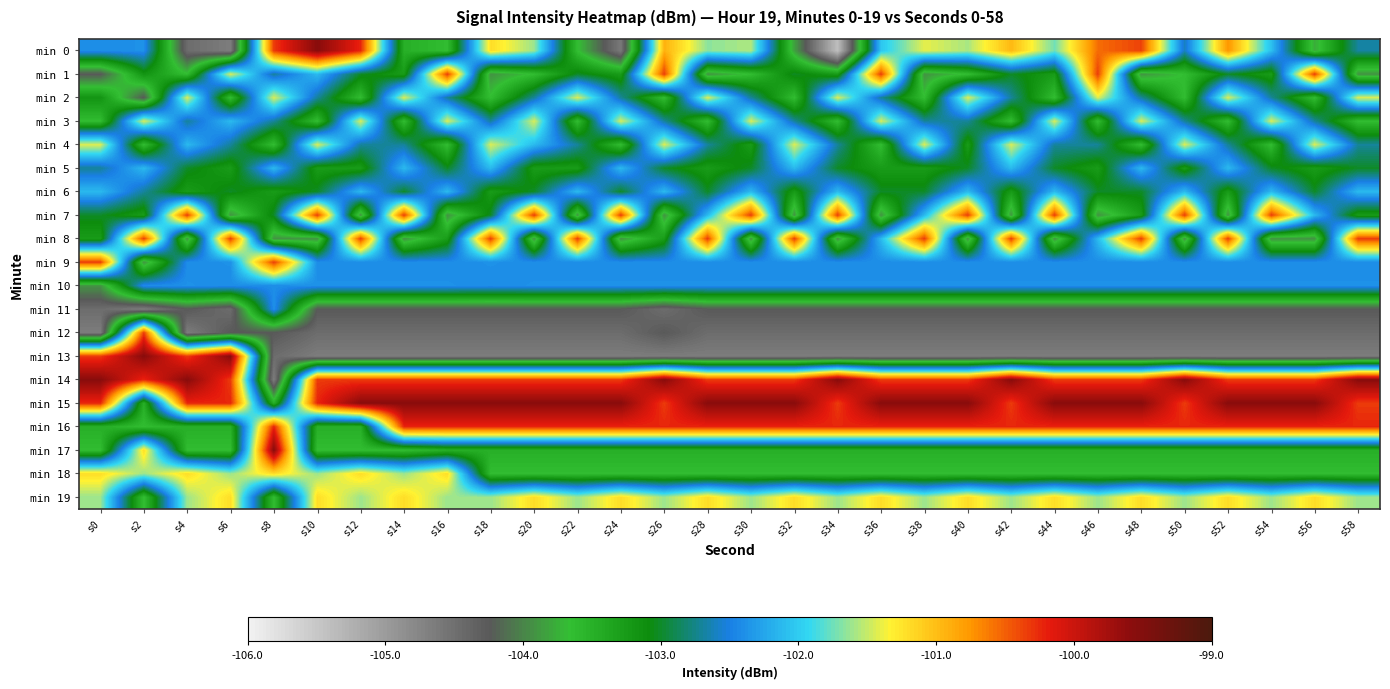

How many categories are shown in the chart?

30